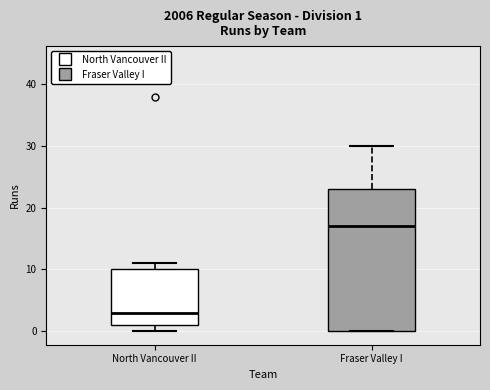

Which box is the tallest, from its lower edge to its upper edge?

Fraser Valley I